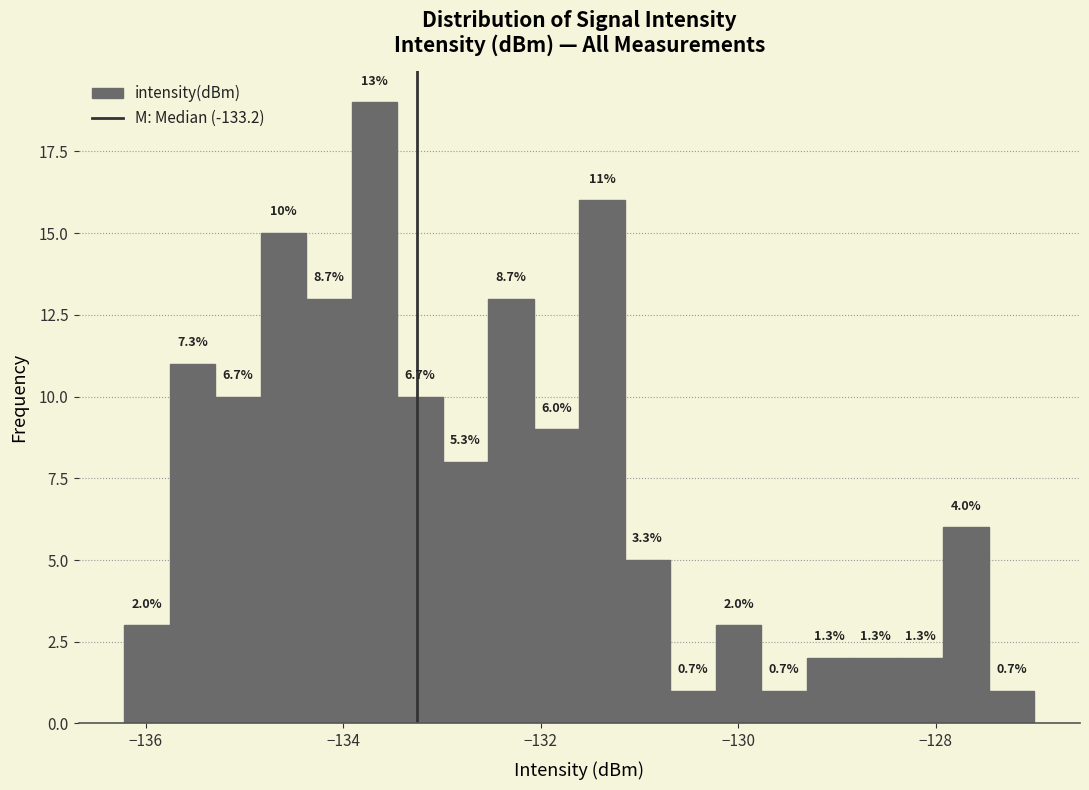

Read against the x-axis, roughly where is the centre of the tallest bar?

-133.6